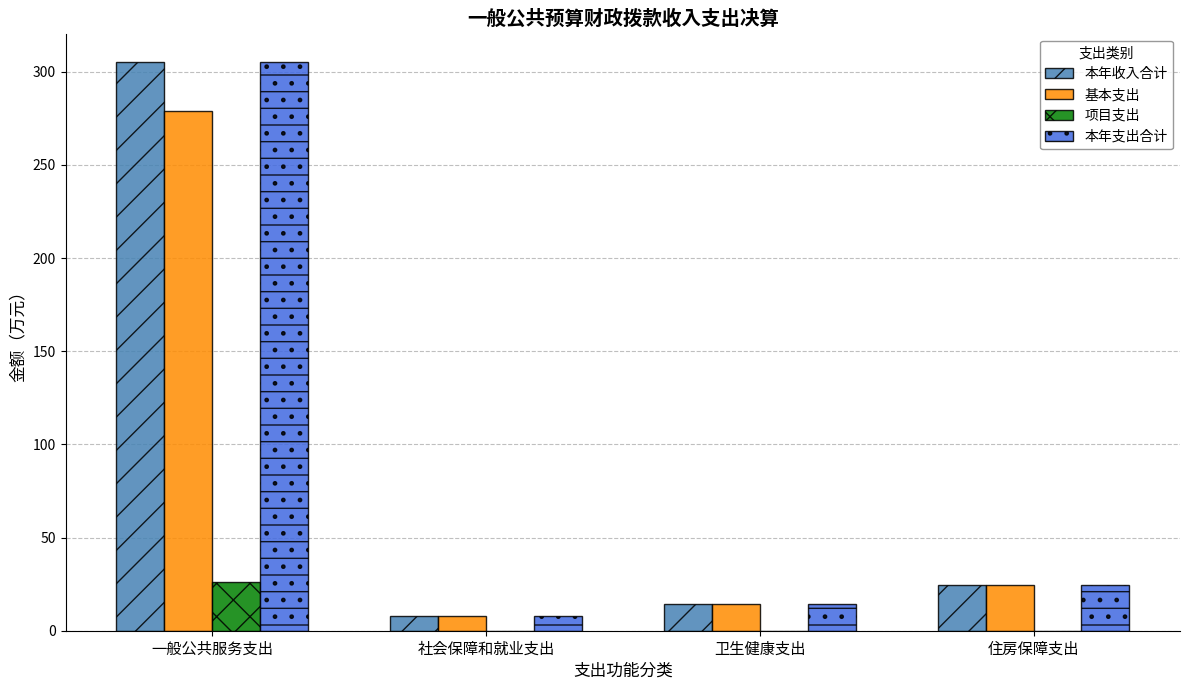

Count the number of categories in the chart.

4